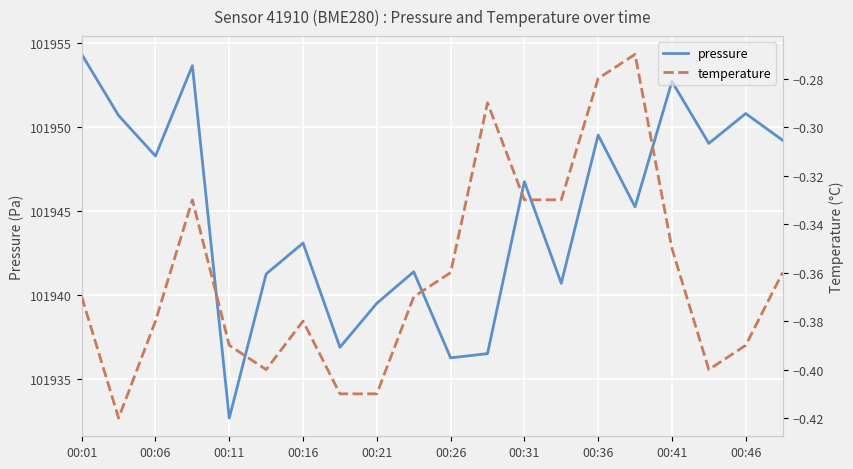

True or false: temperature and pressure intersect in this chart.

False